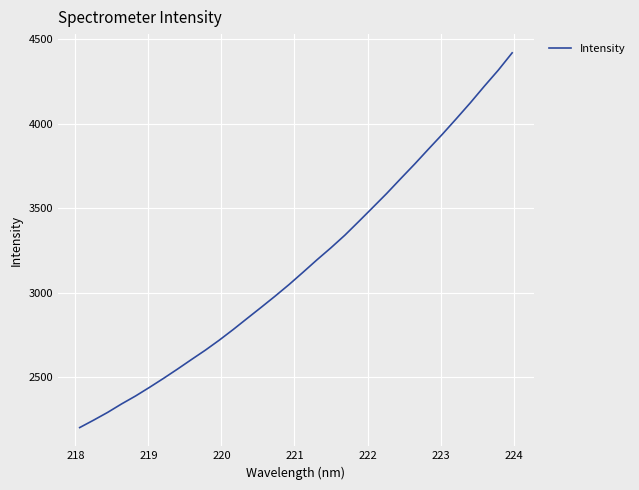

What is the maximum value shown in the chart?

4420.9